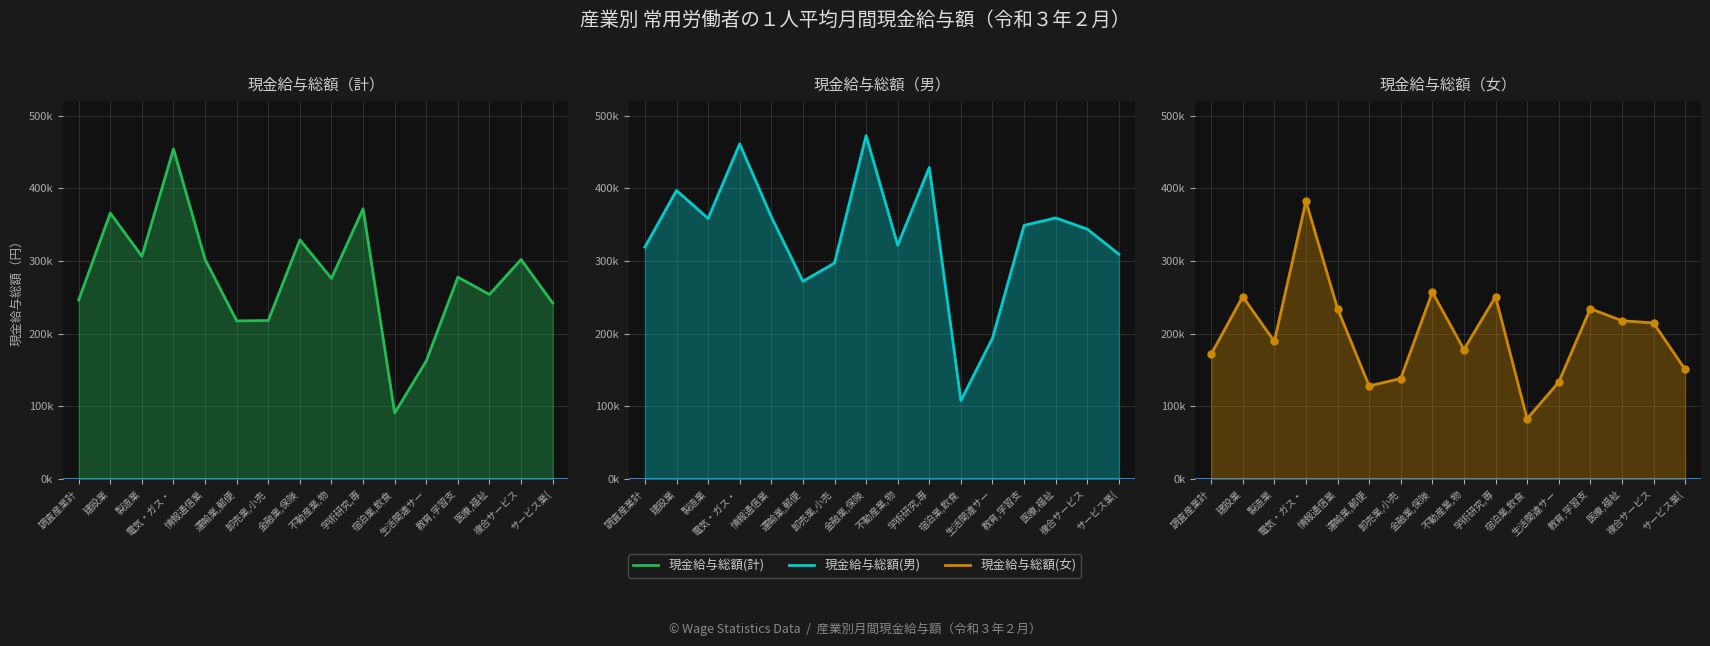

What position from the right is 調査産業計?

16